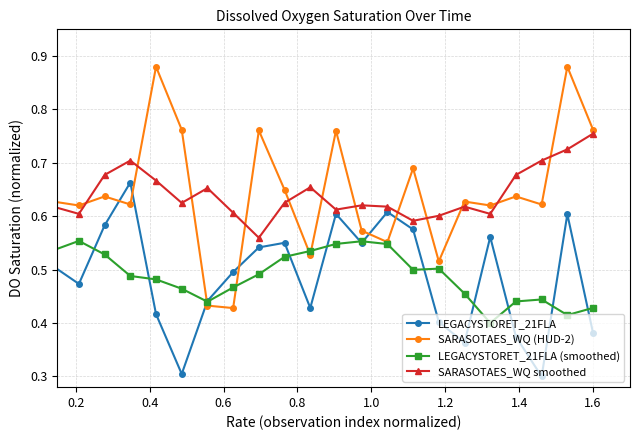

Rank the series by their maximum value, from highest to lowest.

SARASOTAES_WQ (HUD-2), SARASOTAES_WQ smoothed, LEGACYSTORET_21FLA, LEGACYSTORET_21FLA (smoothed)